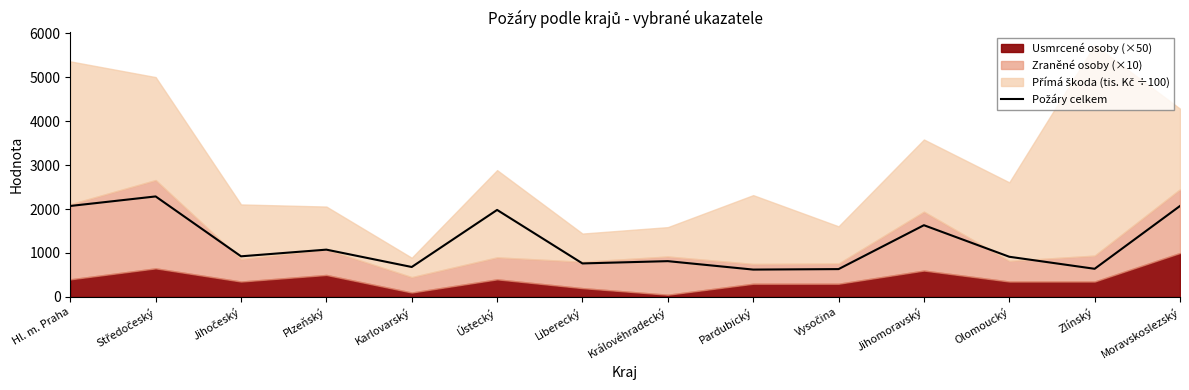

Reading left to right, transcribe all the data shown in this chart.

Hl. m. Praha=2070	Středočeský=2287	Jihočeský=924	Plzeňský=1076	Karlovarský=681	Ústecký=1980	Liberecký=762	Královéhradecký=814	Pardubický=622	Vysočina=633	Jihomoravský=1632	Olomoucký=914	Zlínský=640	Moravskoslezský=2070